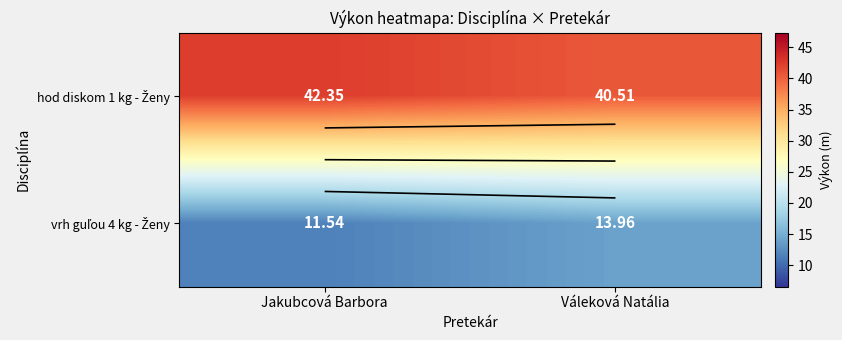

Rank the categories by hod diskom 1 kg - Ženy value from lowest to highest.

Váleková Natália, Jakubcová Barbora